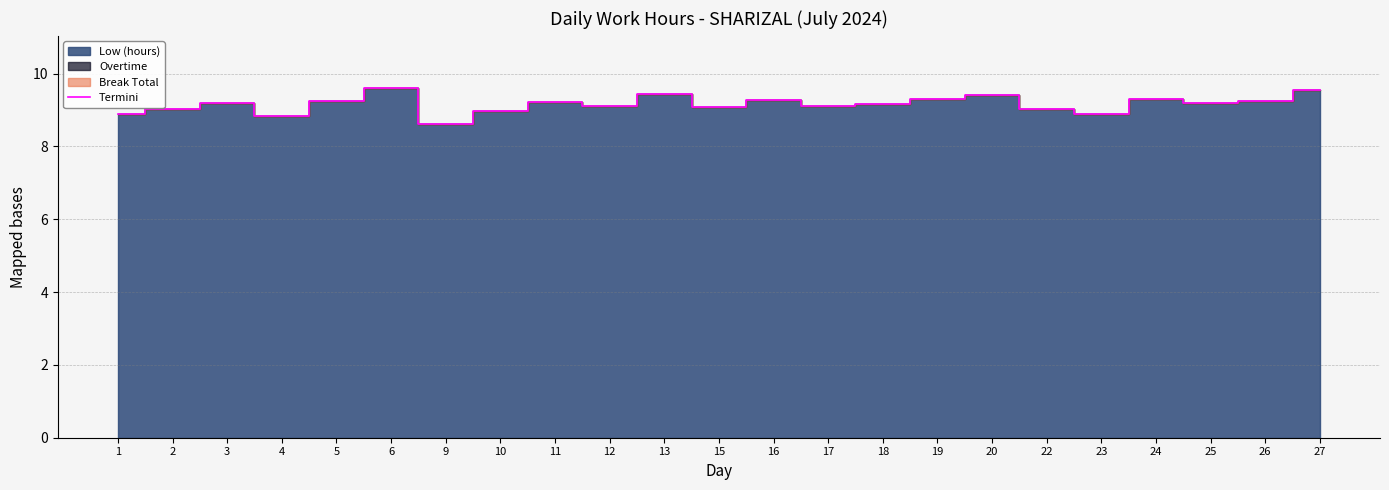

Where is the first local minimum?

4